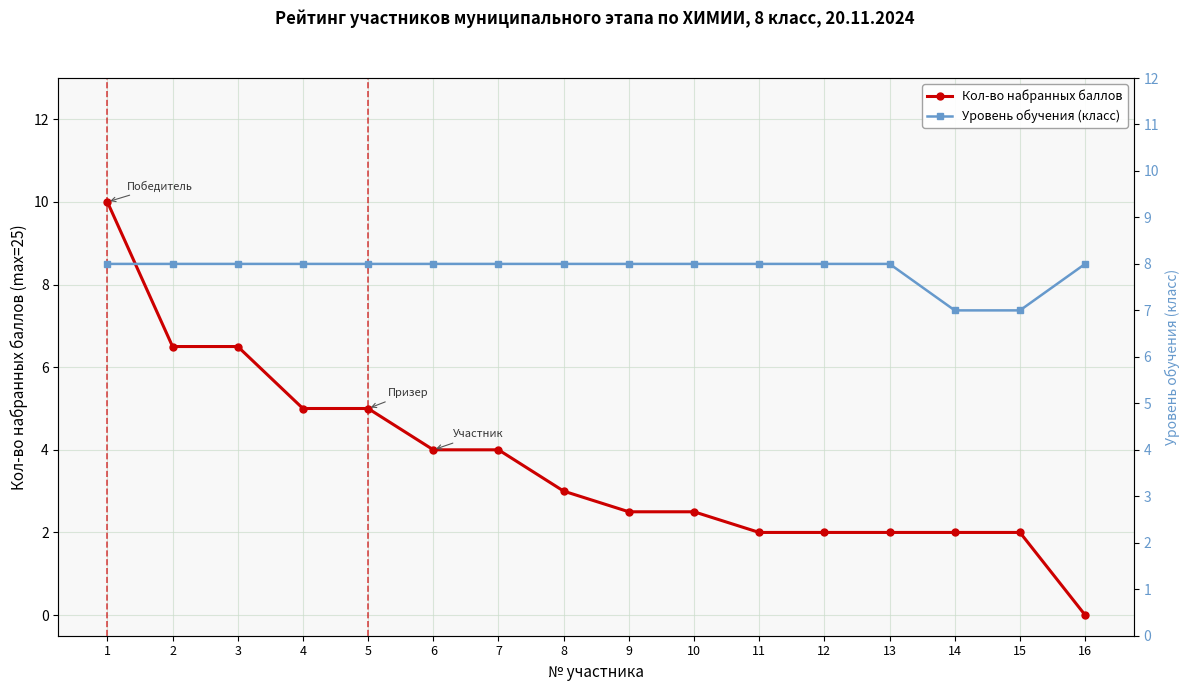

How many distinct data groups are displayed?

2